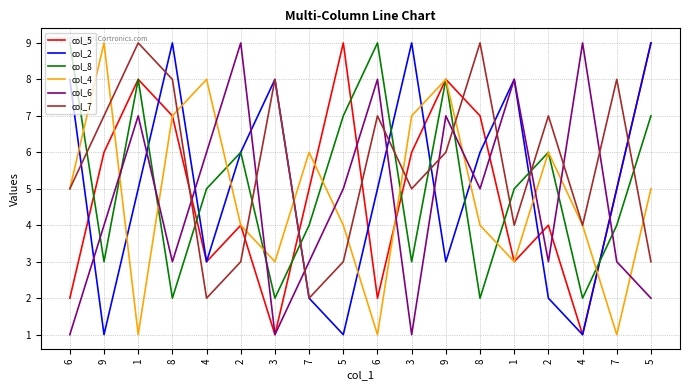

Where is col_5 nearest to the value 5?

7